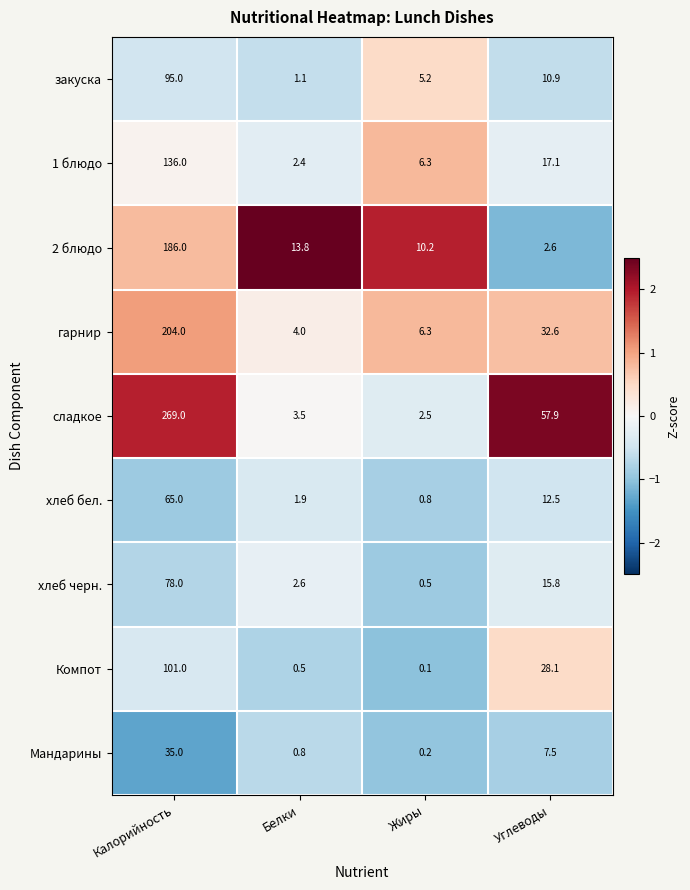

How many data points does each series have?

4